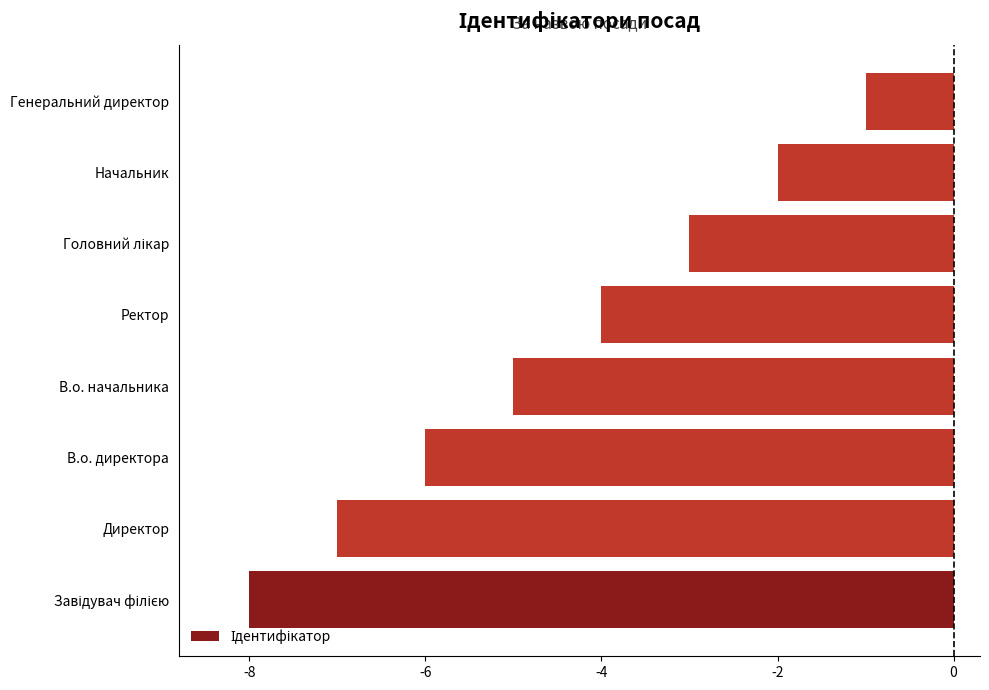

Reading bottom to top, transcribe all the data shown in this chart.

-8	-7	-6	-5	-4	-3	-2	-1